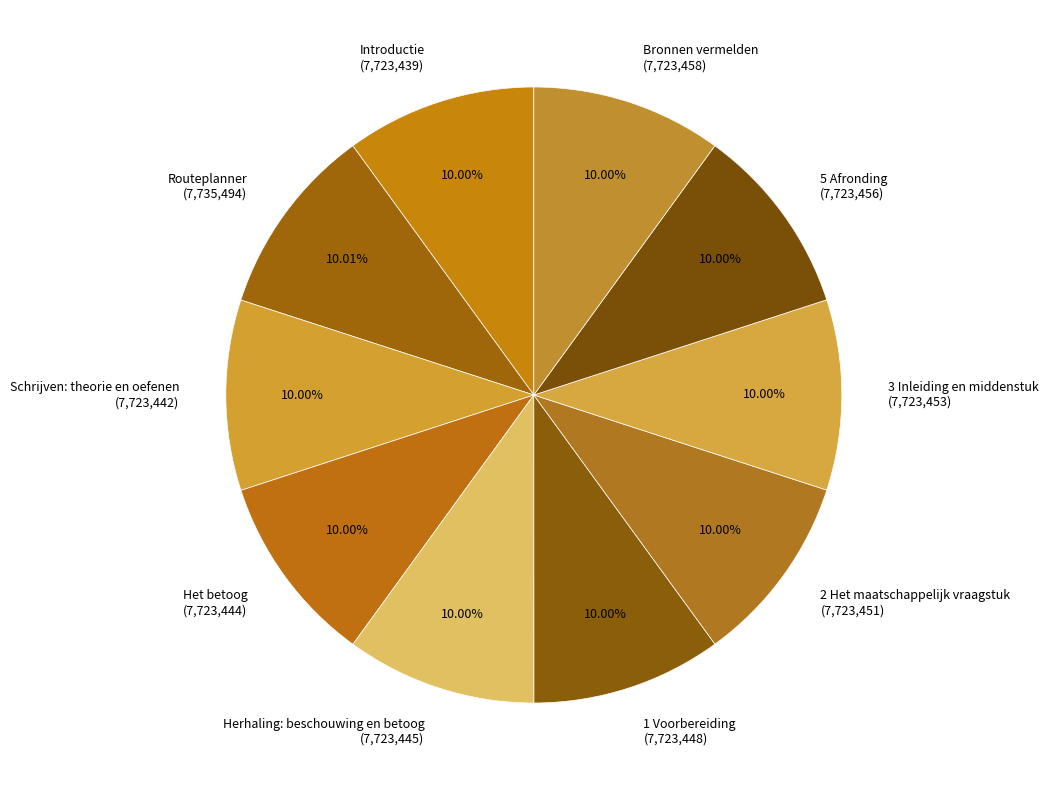

Is it true that 1 Voorbereiding is 20% of the pie?

False